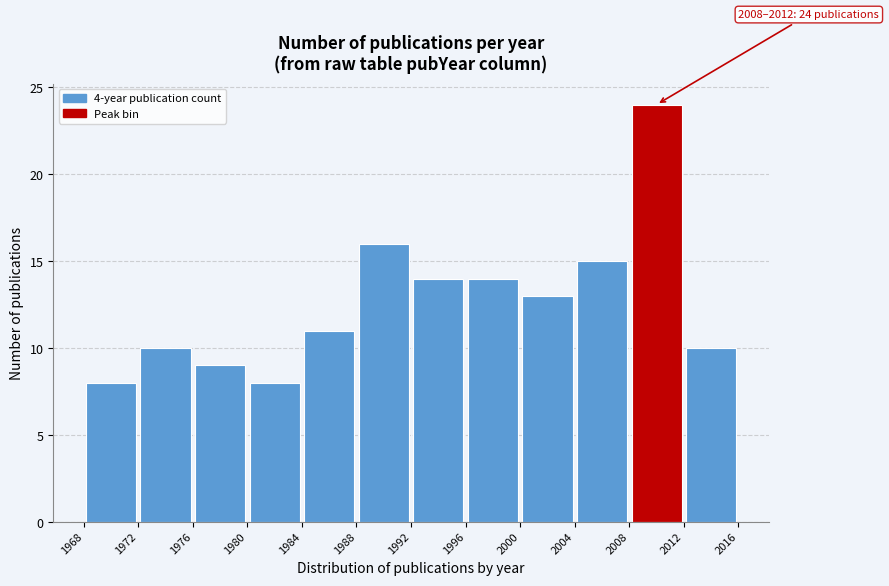

Which range on the x-axis has the tallest bar?

2008 to 2012